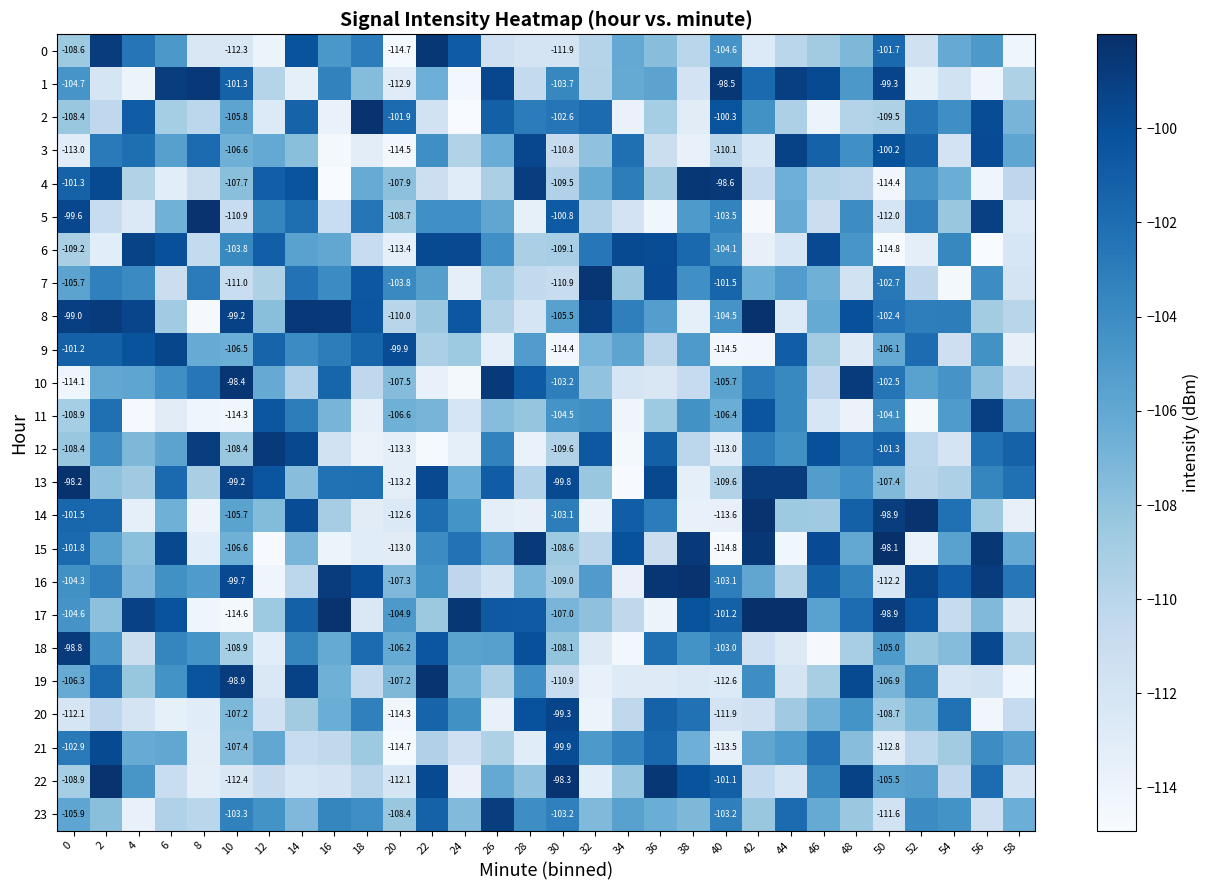

At how many categories does at least one series exceed -102?

30